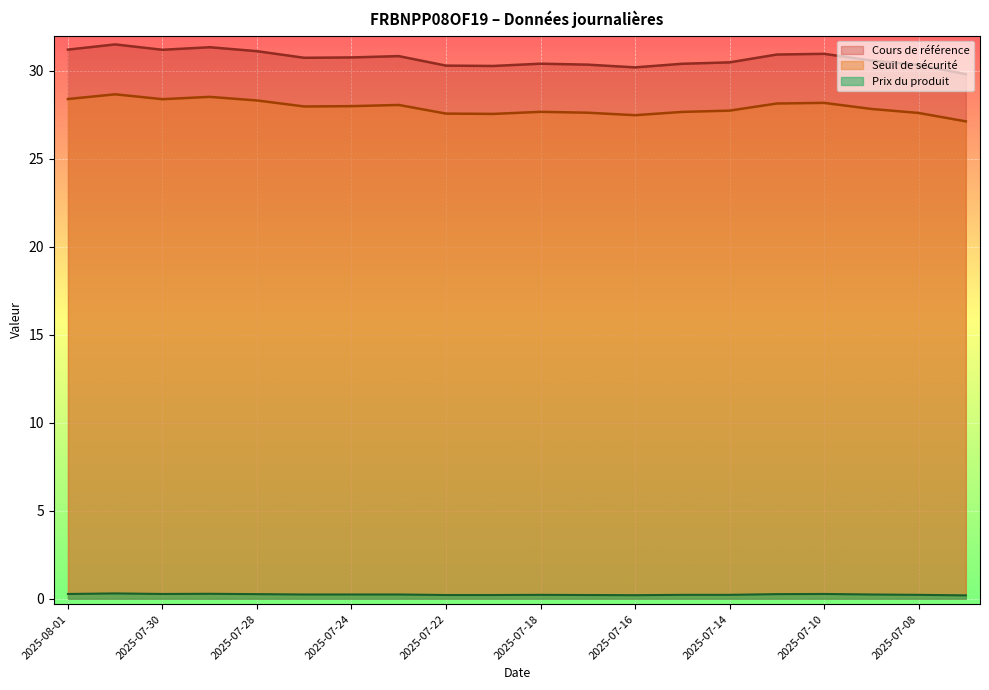

What are all the series names shown in the legend?

Cours de référence, Seuil de sécurité, Prix du produit